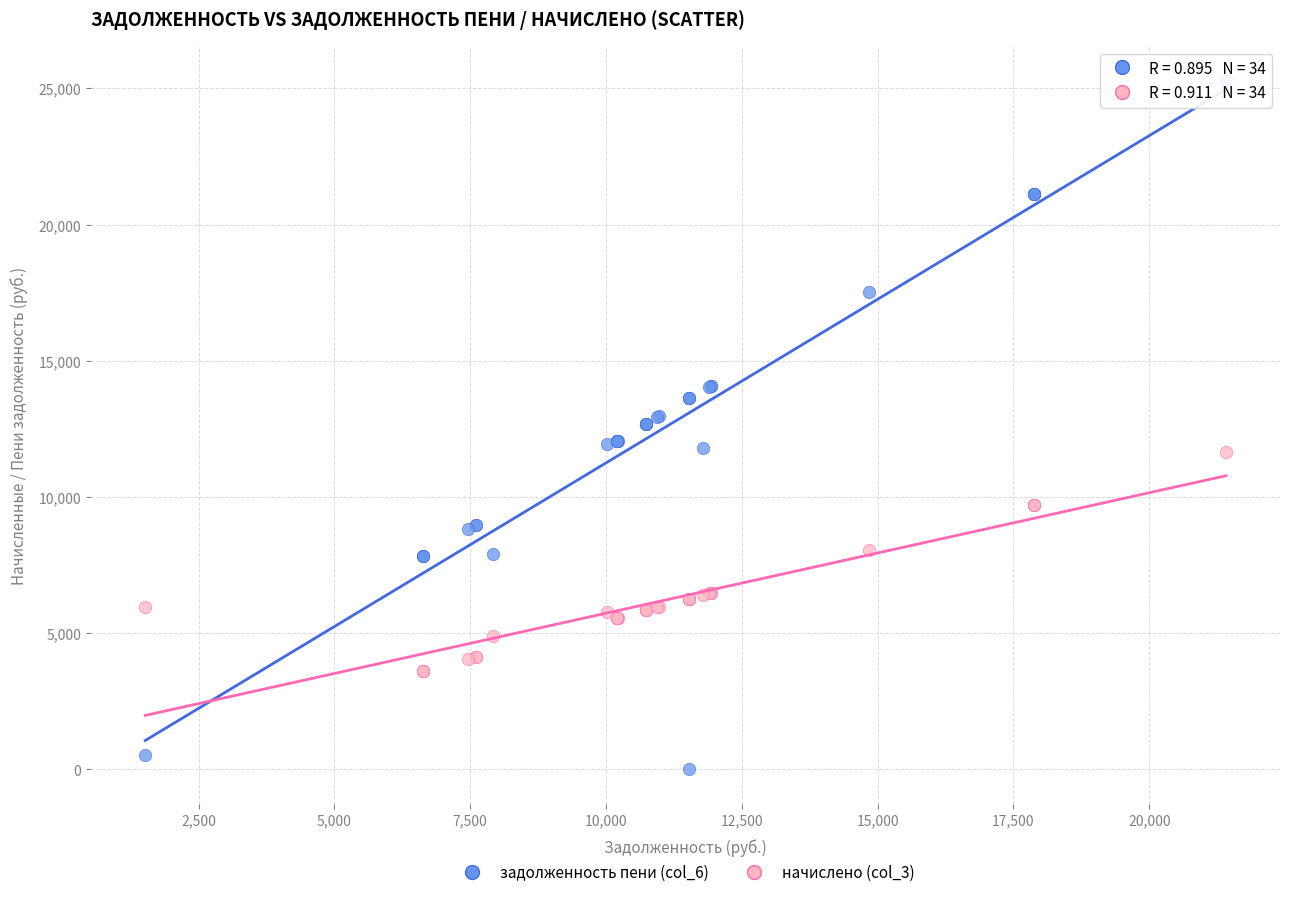

Which series reaches the maximum Y coordinate?

задолженность пени (col_6)